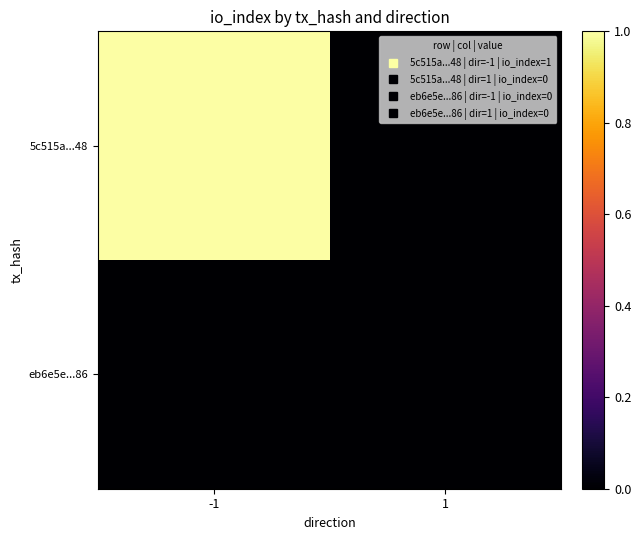

Which series has the widest spread of values?

5c515a...48